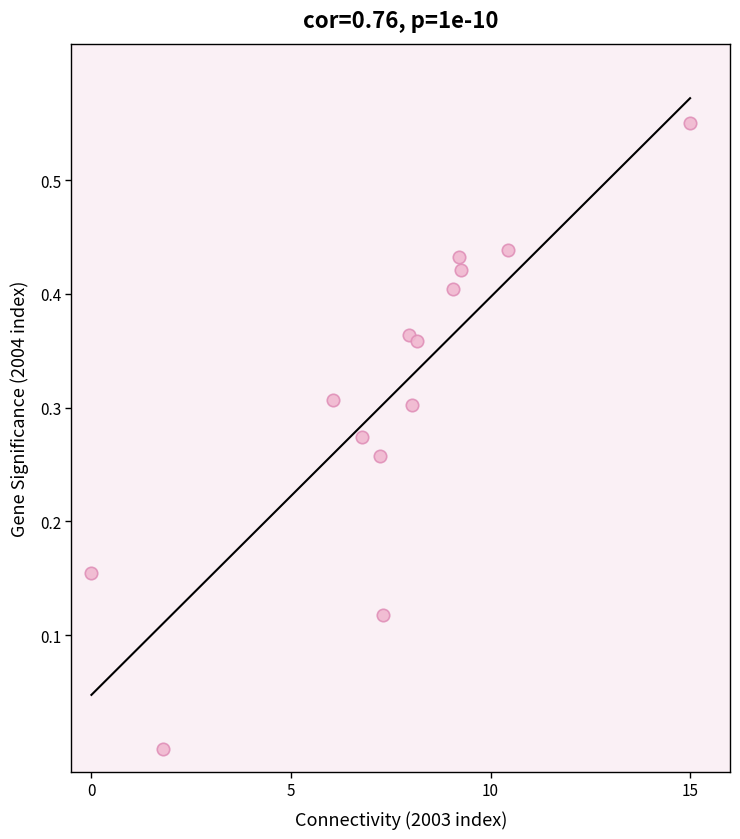

What is the range of X values (max minus min)?

15.0